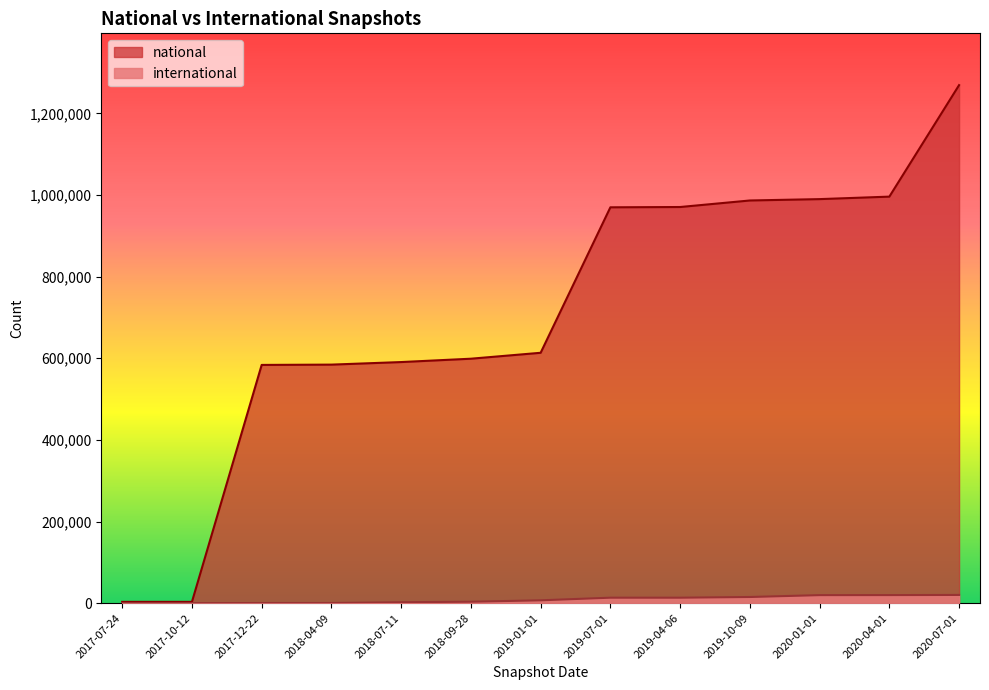

Reading left to right, transcribe all the data shown in this chart.

national: 3216	3216	583709	584446	590716	598934	613452	969863	970582	986596	989935	996024	1269188
international: 0	0	370	437	2312	3551	6987	13426	13423	15107	19688	19791	20171